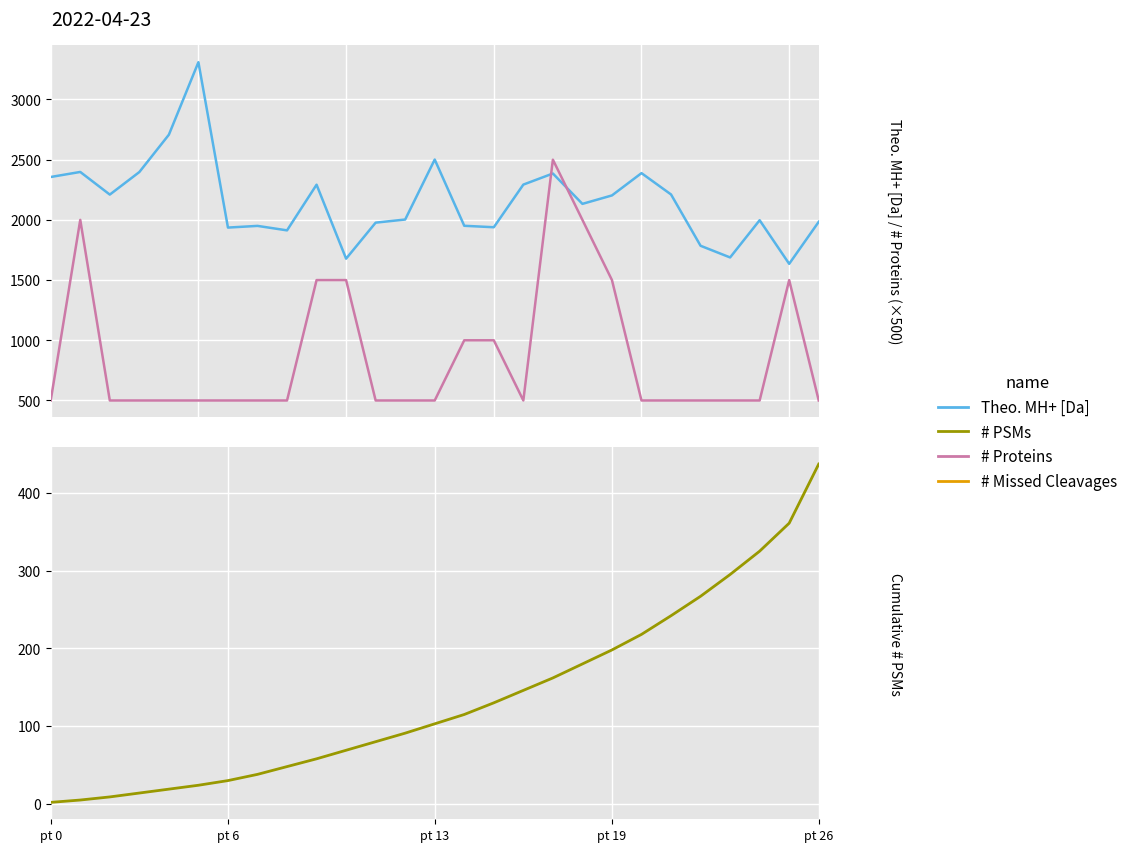

Reading left to right, transcribe all the data shown in this chart.

Theo. MH+ [Da]: 2356.2	2398.2	2210.0	2397.3	2707.4	3309.7	1936.0	1950.1	1912.9	2292.1	1677.8	1977.0	2002.9	2501.1	1950.9	1938.9	2293.0	2385.2	2133.0	2203.1	2388.3	2211.1	1785.0	1688.0	1997.2	1634.9	1983.9
# Proteins (×500): 500.0	2000.0	500.0	500.0	500.0	500.0	500.0	500.0	500.0	1500.0	1500.0	500.0	500.0	500.0	1000.0	1000.0	500.0	2500.0	2000.0	1500.0	500.0	500.0	500.0	500.0	500.0	1500.0	500.0
# PSMs (cumulative): 2.0	5.0	9.0	14.0	19.0	24.0	30.0	38.0	48.0	58.0	69.0	80.0	91.0	103.0	115.0	130.0	146.0	162.0	180.0	198.0	218.0	242.0	267.0	295.0	325.0	361.0	437.0